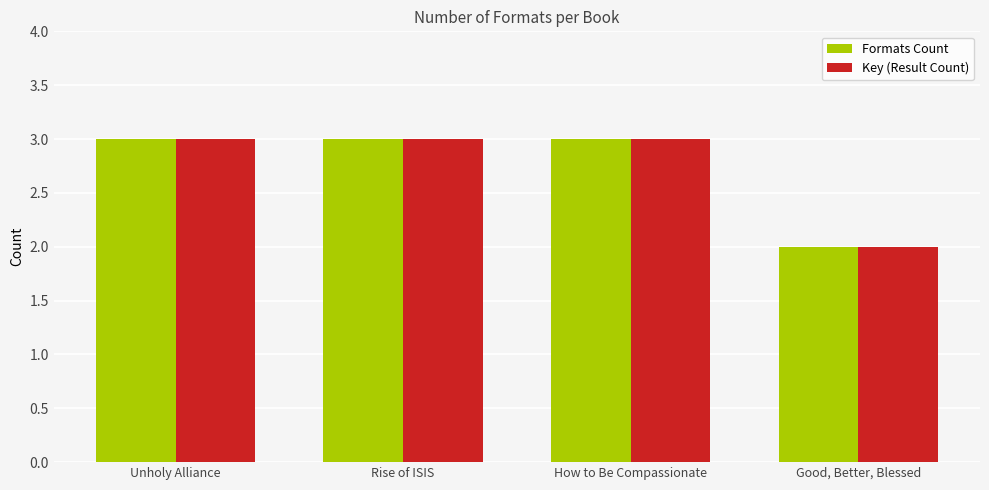

Is the value of Formats Count at Unholy Alliance greater than the value of Key (Result Count) at Good, Better, Blessed?

Yes